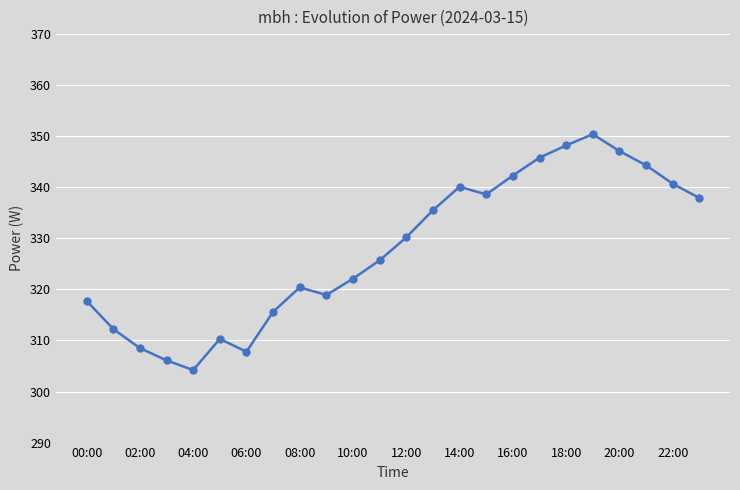

What is the greatest value displayed?

350.4